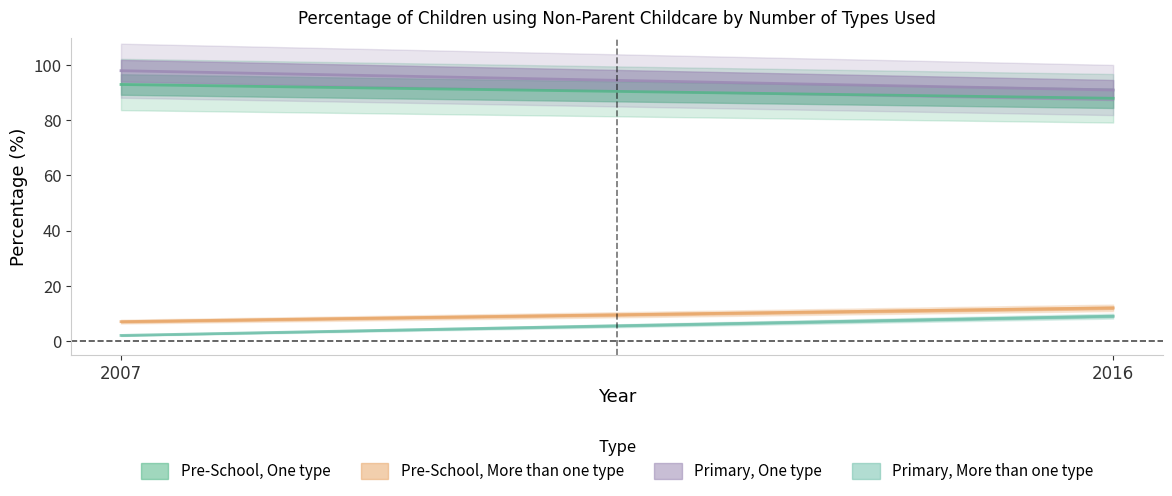

Which has a higher value, 2007 or 2016?

2007